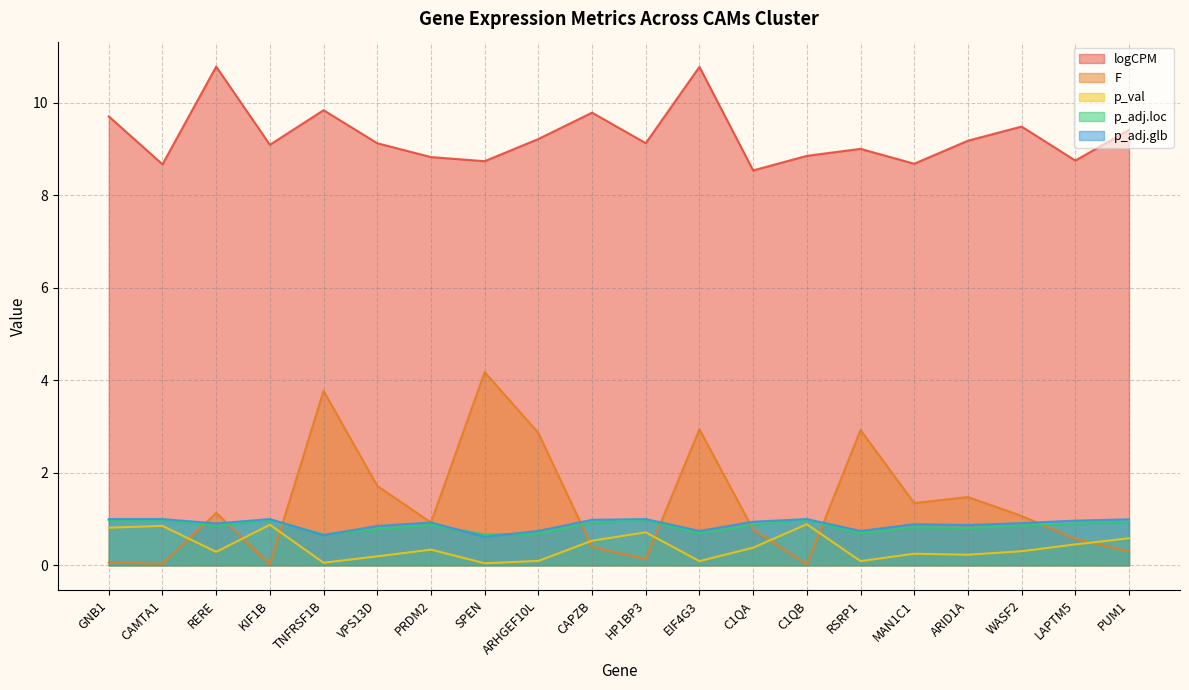

At KIF1B, list the series in order from smallest to largest.

F, p_val, p_adj.loc, p_adj.glb, logCPM